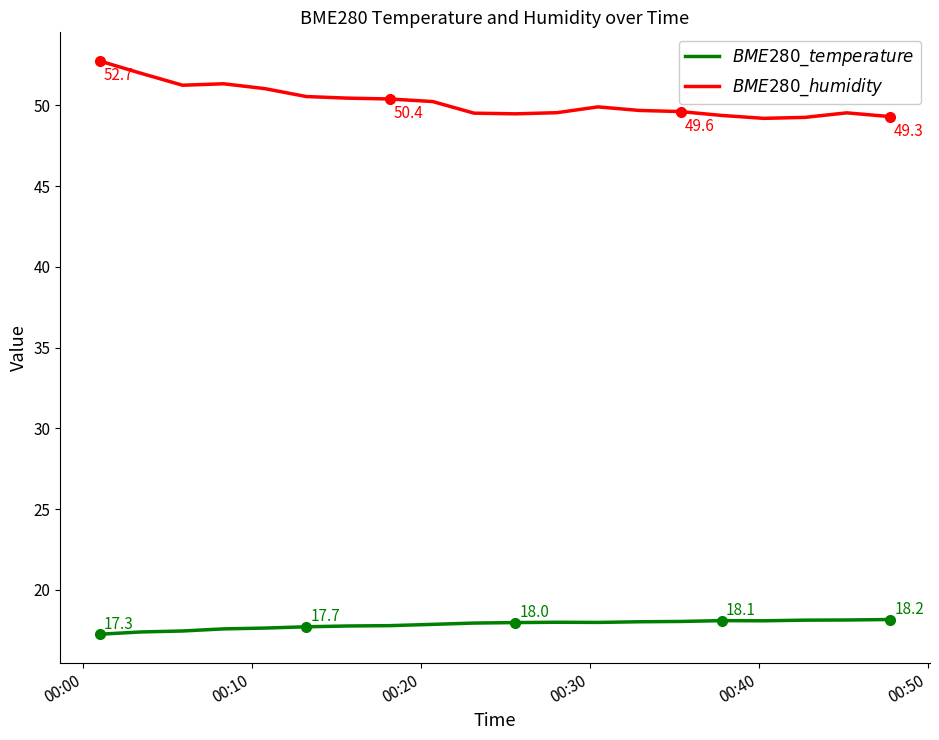

True or false: $BME280\_temperature$ and $BME280\_humidity$ cross at least once.

False